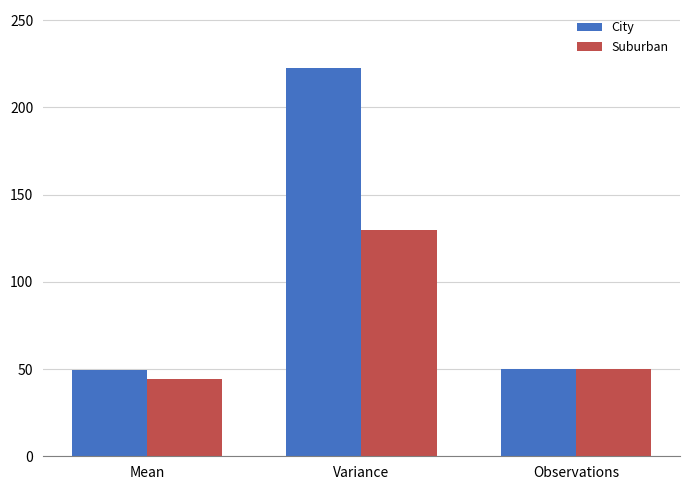

What are all the series names shown in the legend?

City, Suburban